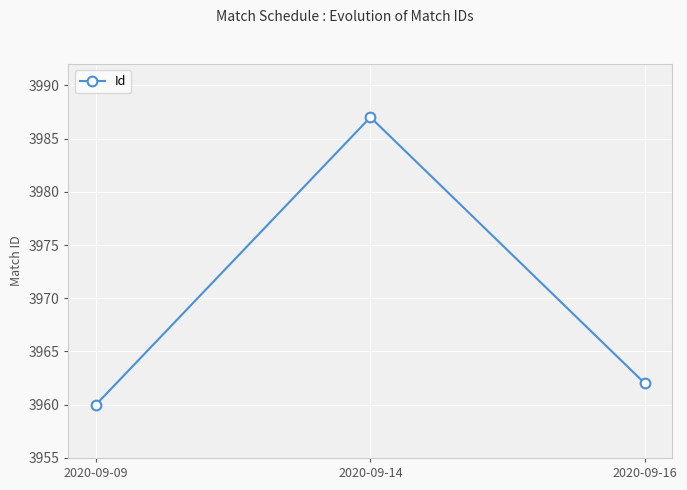

At which category does the chart reach its minimum across all series?

2020-09-09